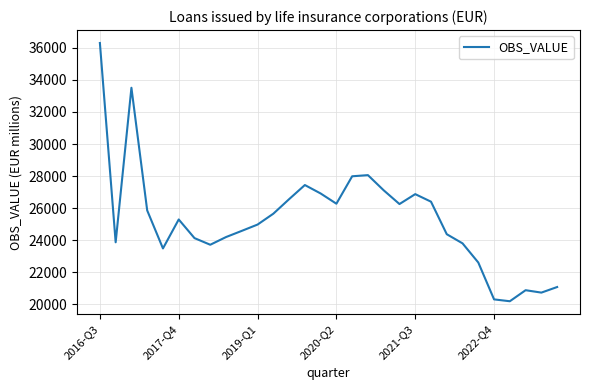

What is the difference between the maximum and minimum values?

16111.0